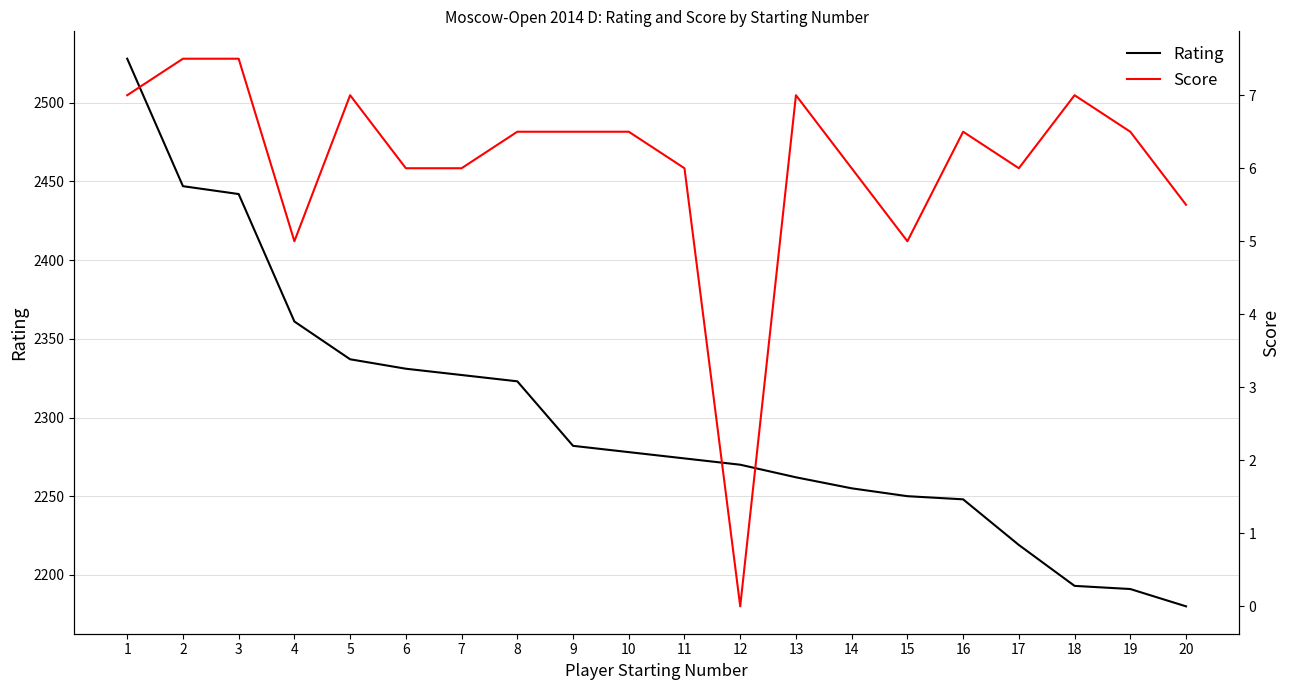

Where does the Rating series first go above 2278?

1